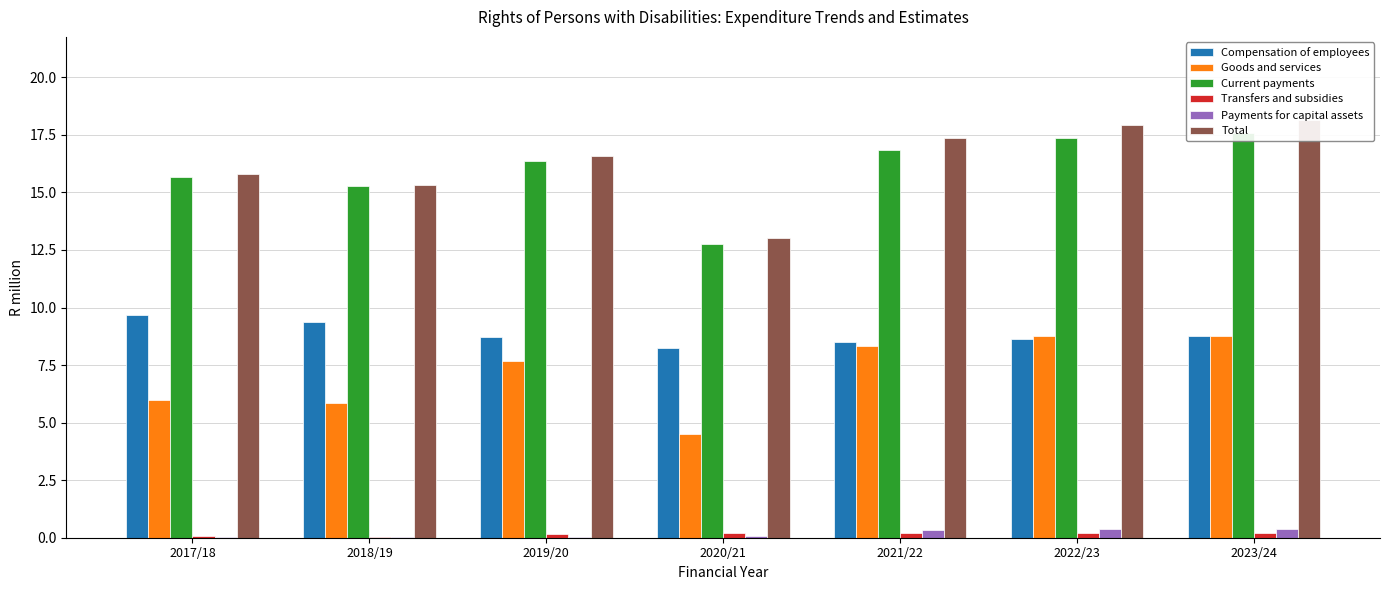

Count the Compensation of employees values in the range 8 to 9.

5